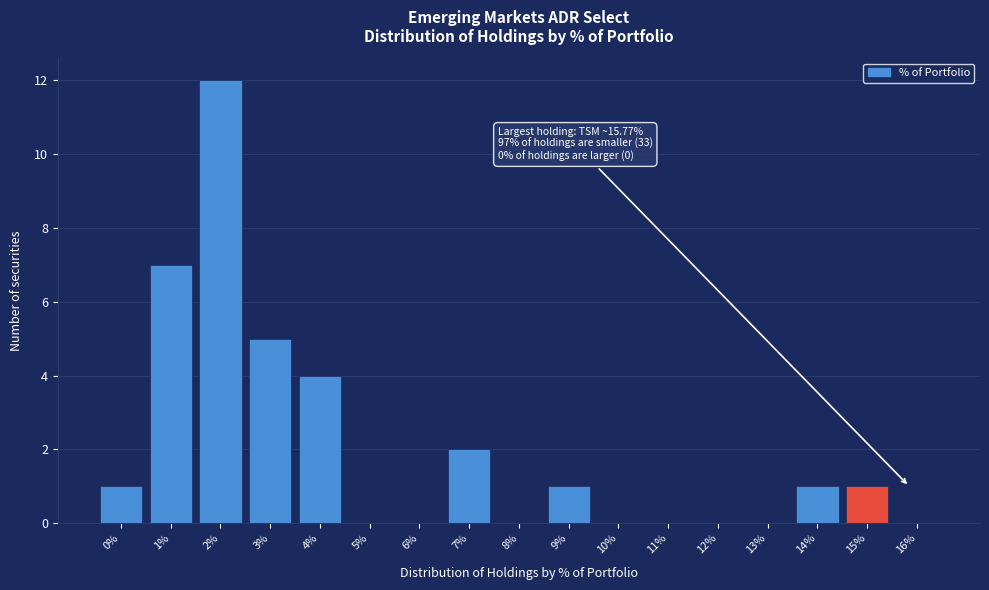

Reading right to left, list all the values displayed in this chart.

16%=0	15%=1	14%=1	13%=0	12%=0	11%=0	10%=0	9%=1	8%=0	7%=2	6%=0	5%=0	4%=4	3%=5	2%=12	1%=7	0%=1